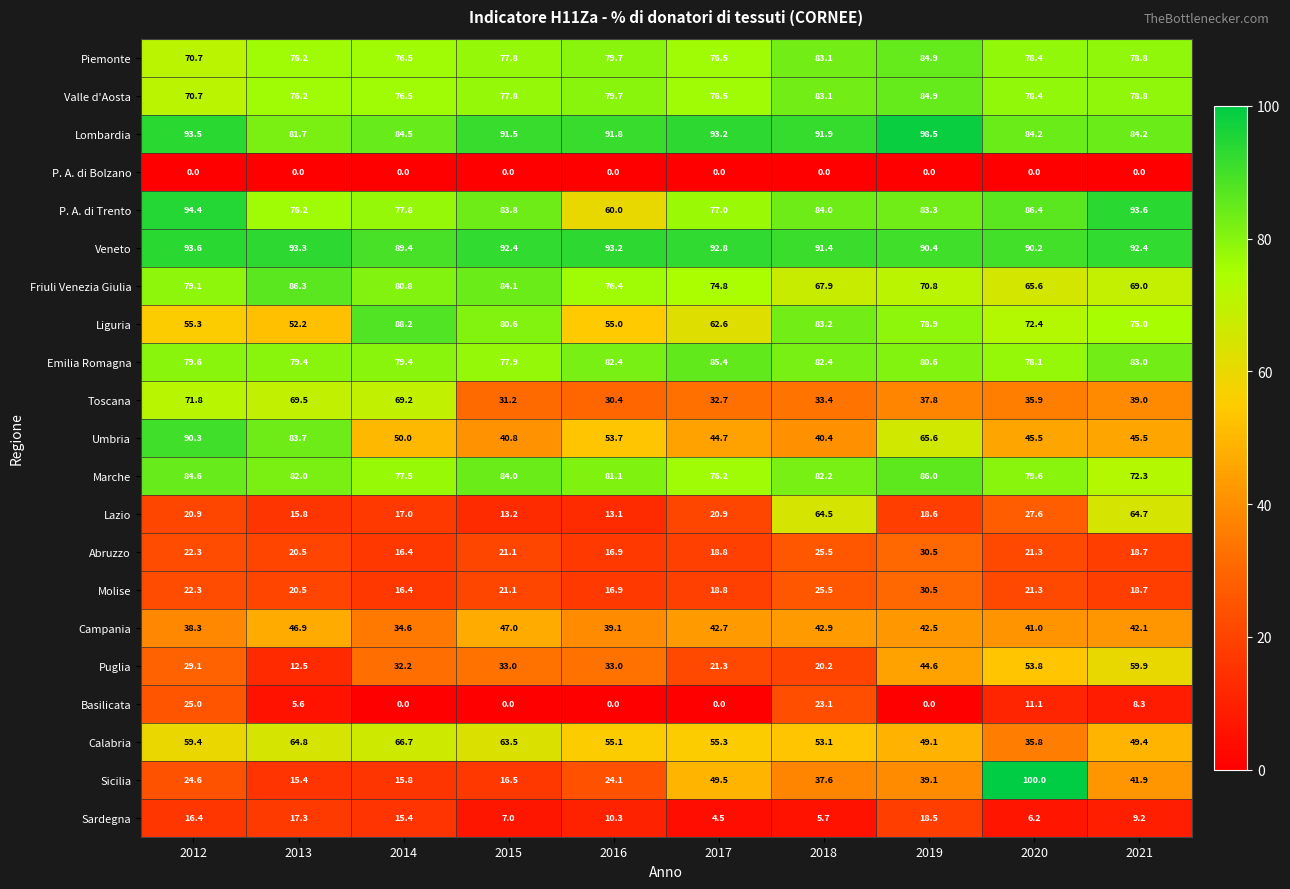

Is it true that Toscana equals 114.2 at 2014?

False